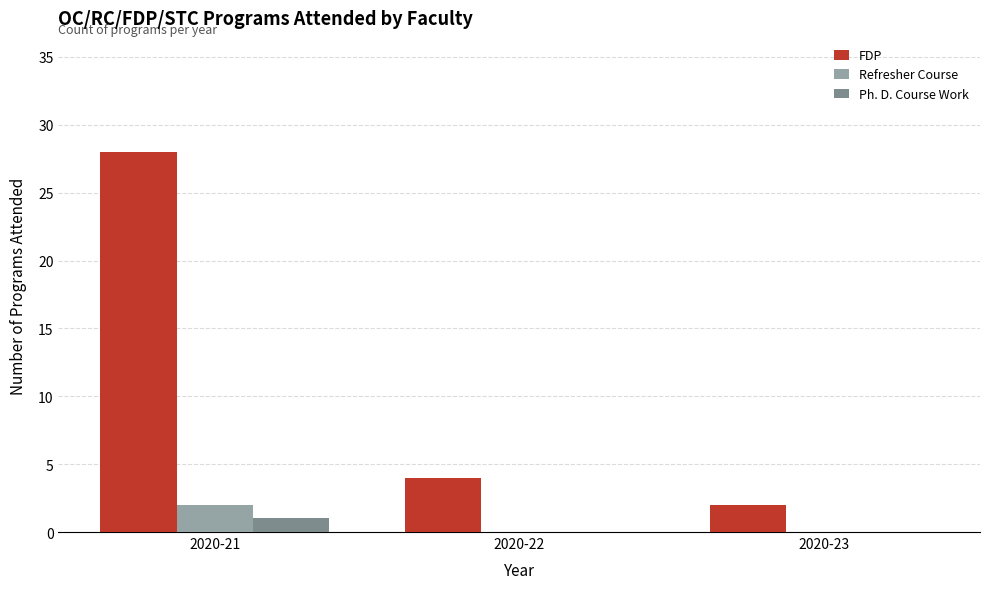

The value of Refresher Course at 2020-23 is 0. True or false?

True